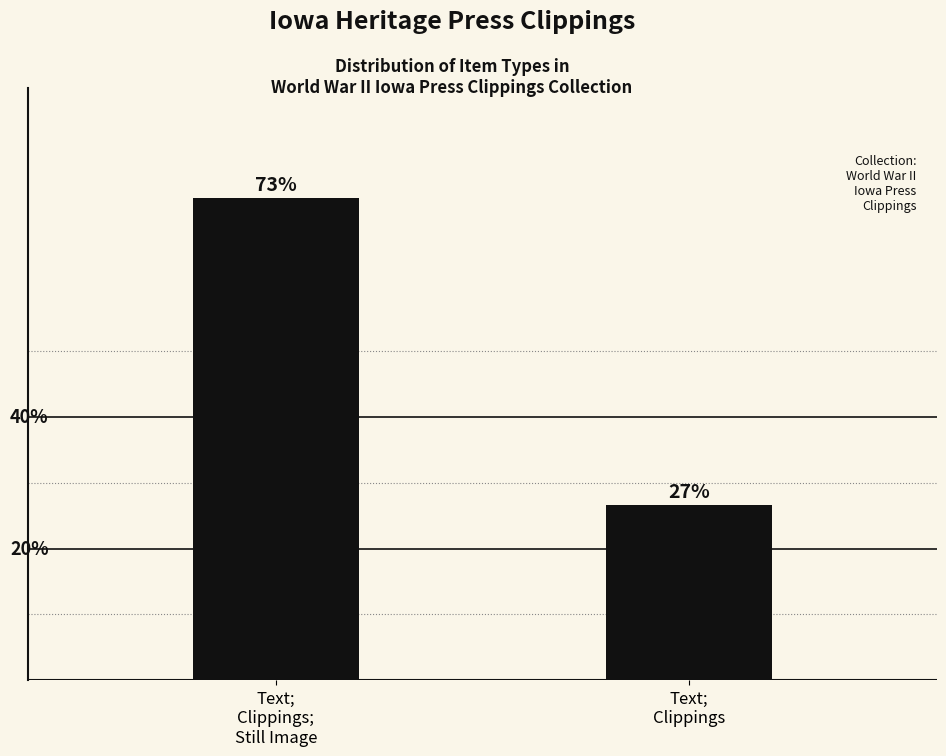

Read the value at Text;
Clippings.

26.7